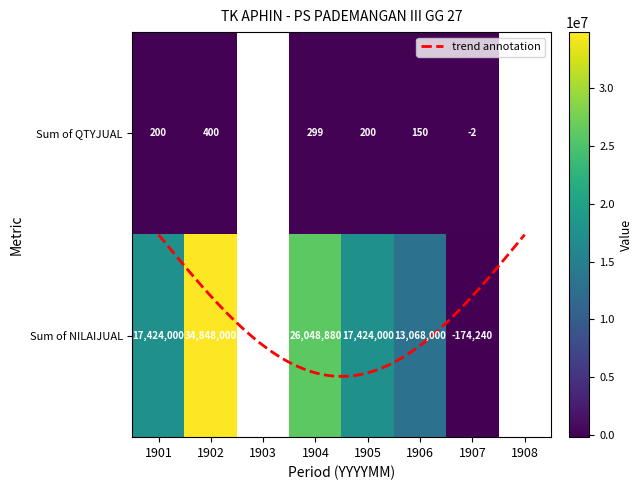

What is the maximum value shown in the chart?

34848000